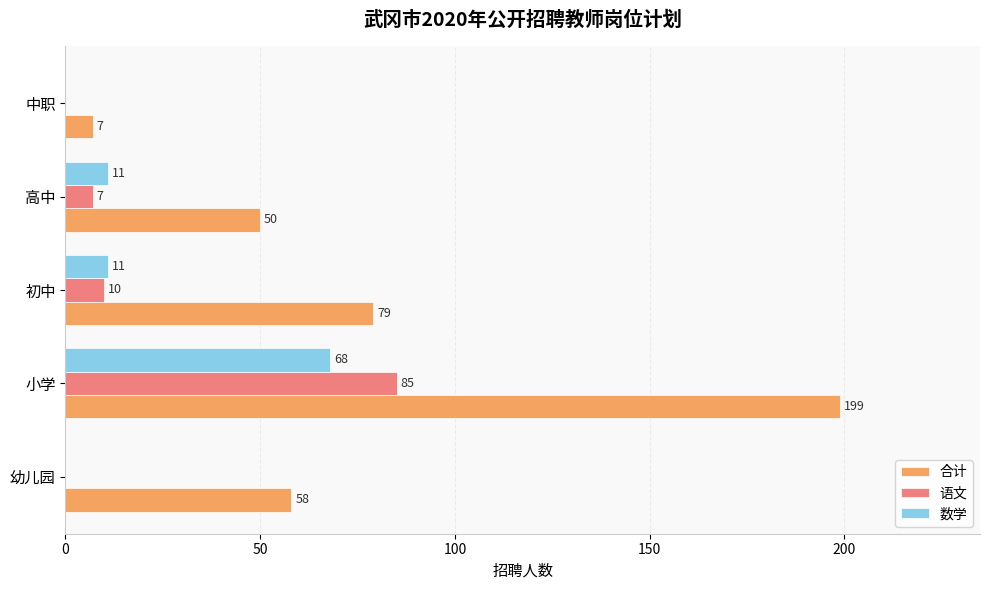

Read the 数学 value at 初中.

11